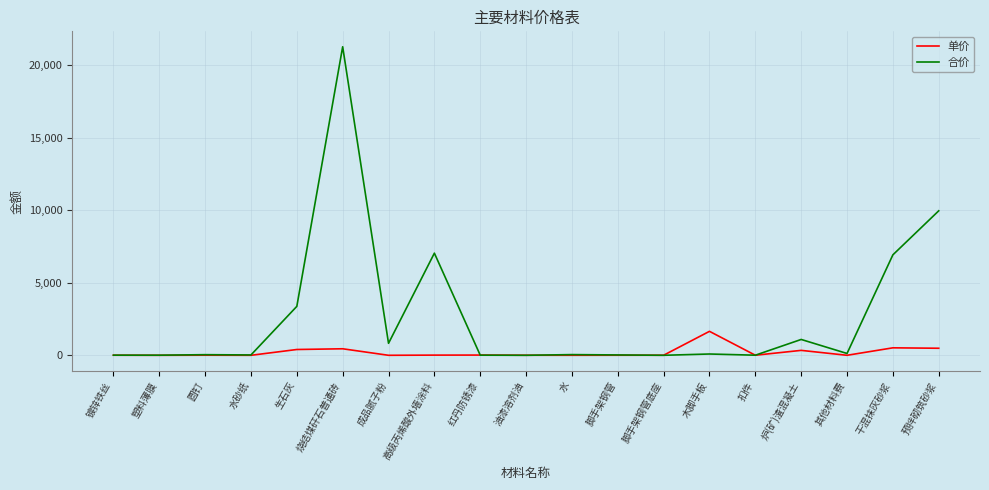

Rank the series by their maximum value, from highest to lowest.

合价, 单价